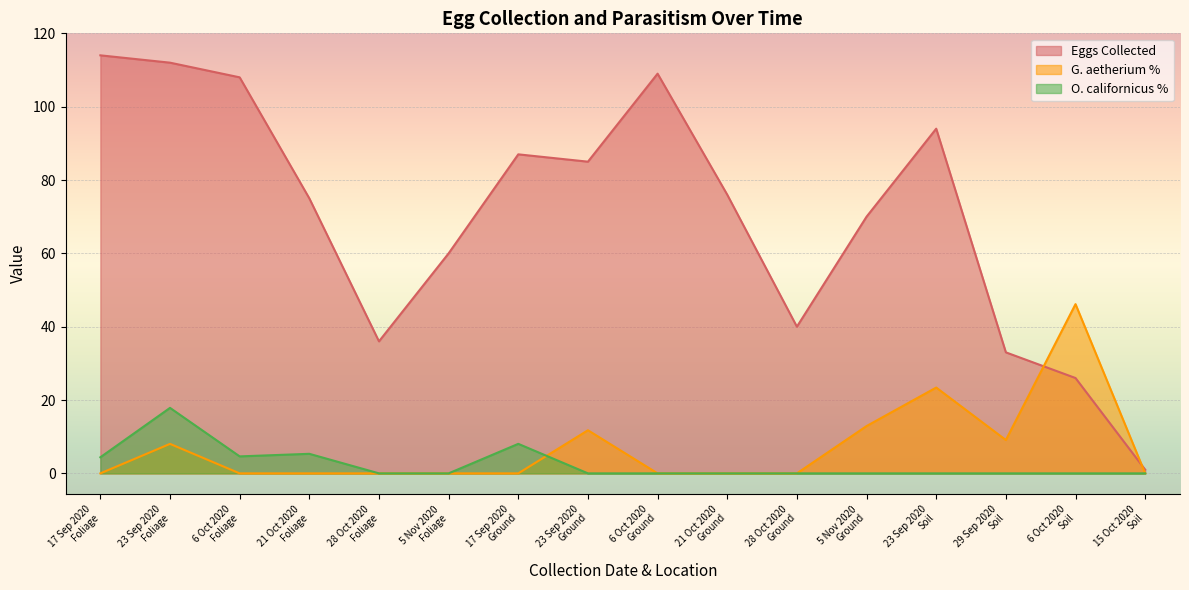

In G. aetherium %, how many points are higher than both neighbors (excluding endpoints)?

4